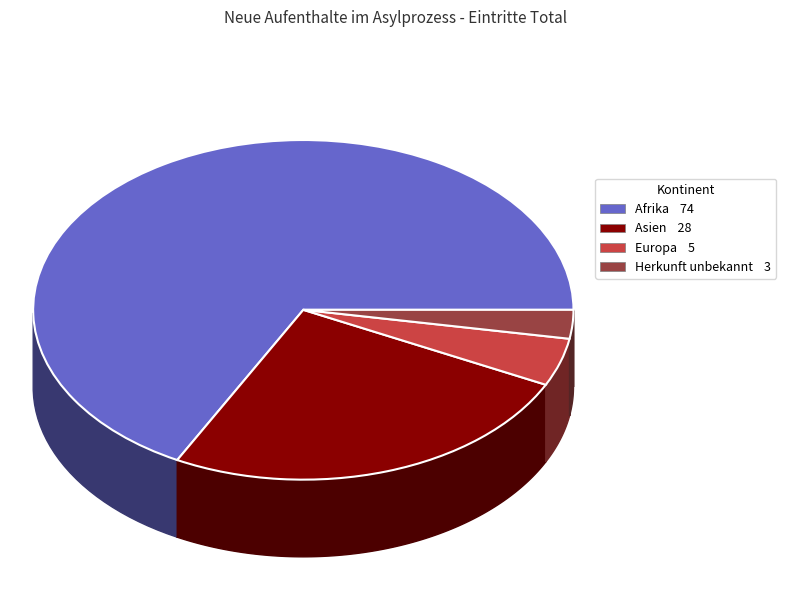

To the nearest percent, what is the combined percentage of Herkunft unbekannt and Europa?

7%